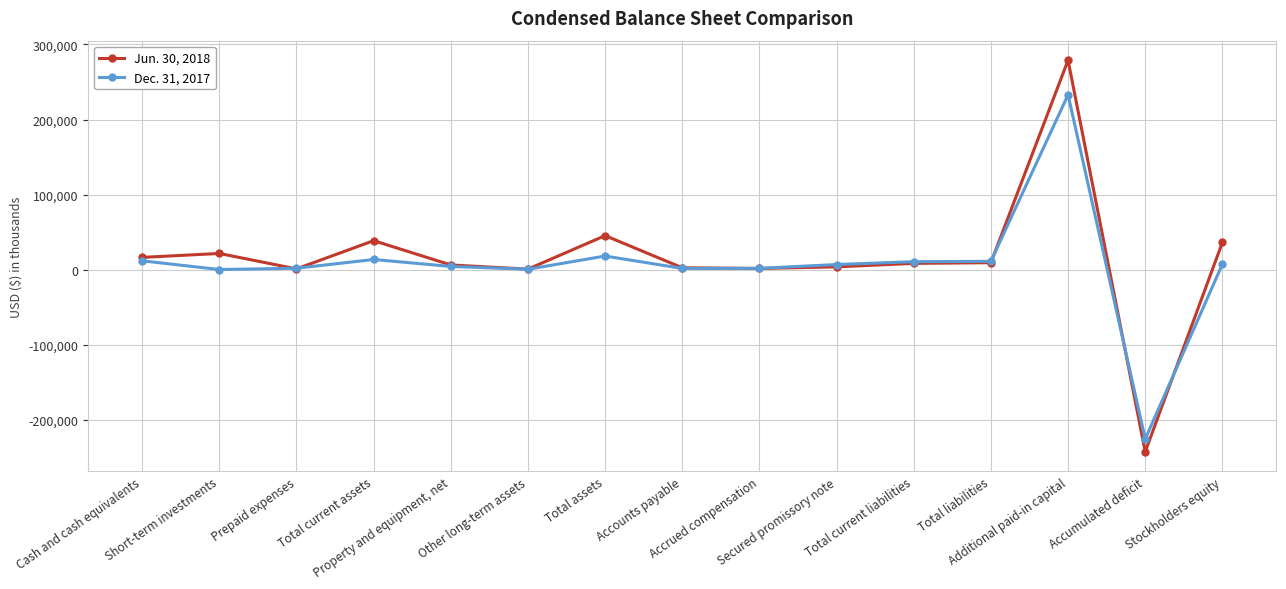

What is the minimum value shown in the chart?

-242916